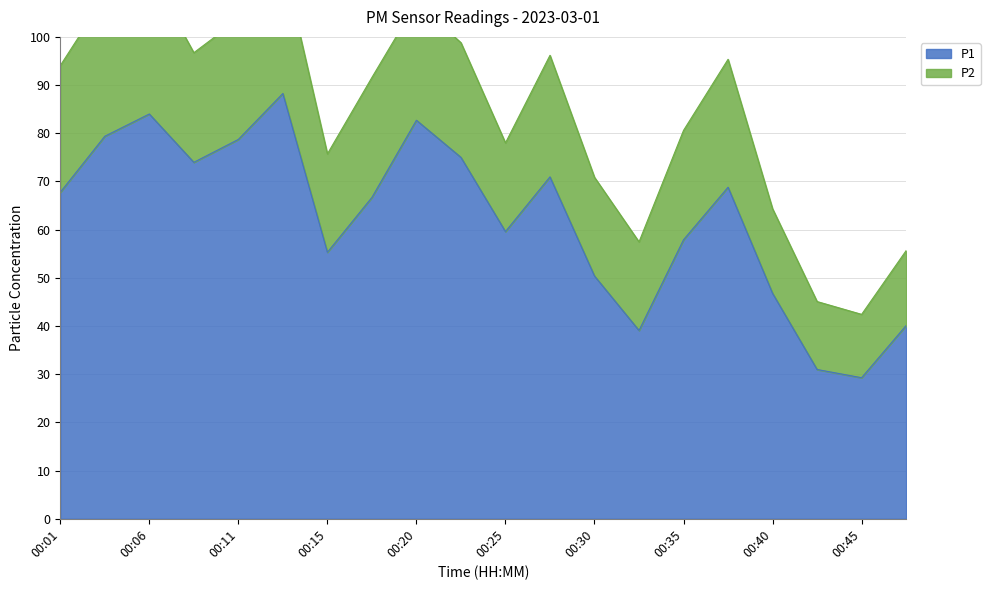

True or false: P1 has a value of 101.9 at 00:25.

False